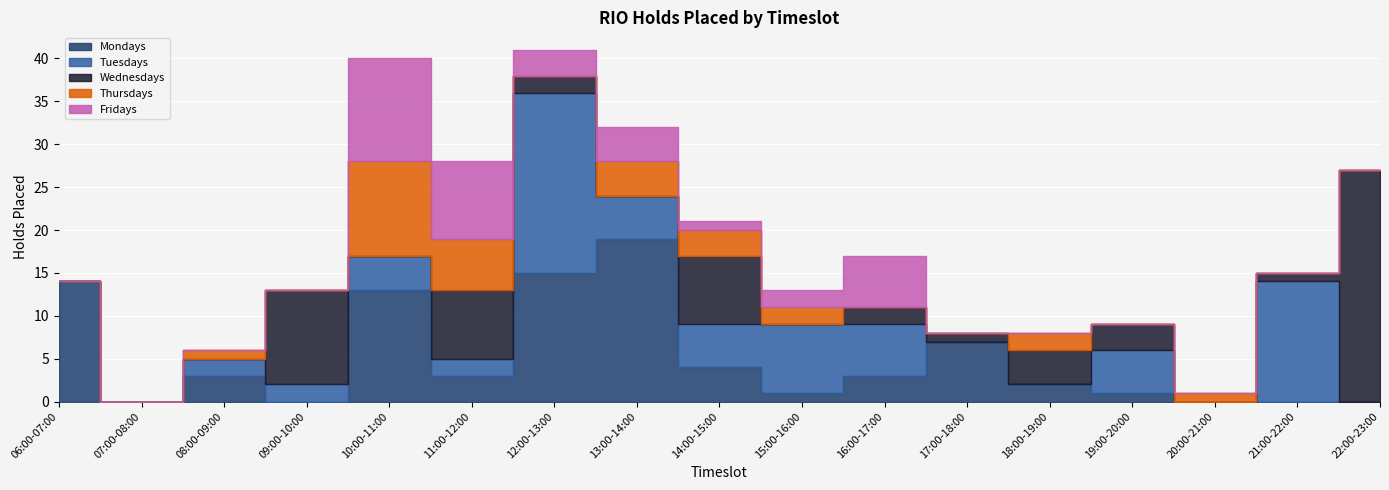

Reading left to right, what are all the values shown in this chart?

Mondays: 14	0	3	0	13	3	15	19	4	1	3	7	2	1	0	0	0
Tuesdays: 0	0	2	2	4	2	21	5	5	8	6	0	0	5	0	14	0
Wednesdays: 0	0	0	11	0	8	2	0	8	0	2	1	4	3	0	1	27
Thursdays: 0	0	1	0	11	6	0	4	3	2	0	0	2	0	1	0	0
Fridays: 0	0	0	0	12	9	3	4	1	2	6	0	0	0	0	0	0